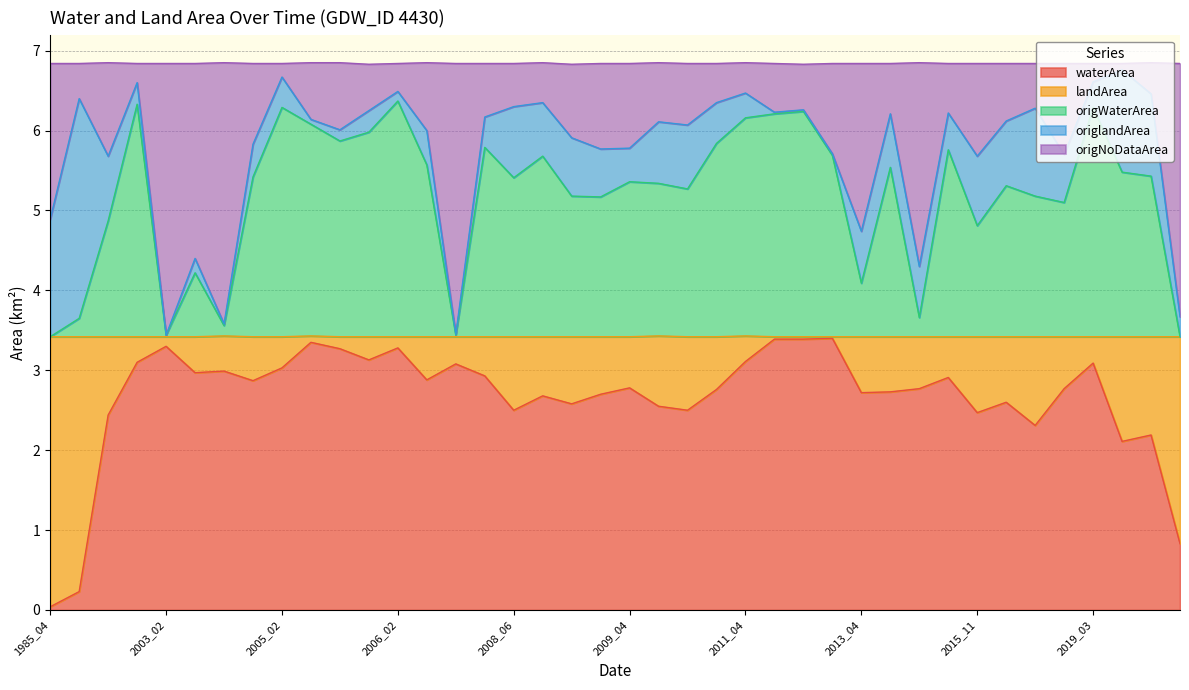

How many lines are shown in the chart?

5